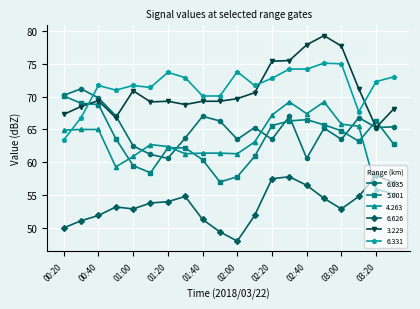

What is the average value of the 3.229 series?

71.0